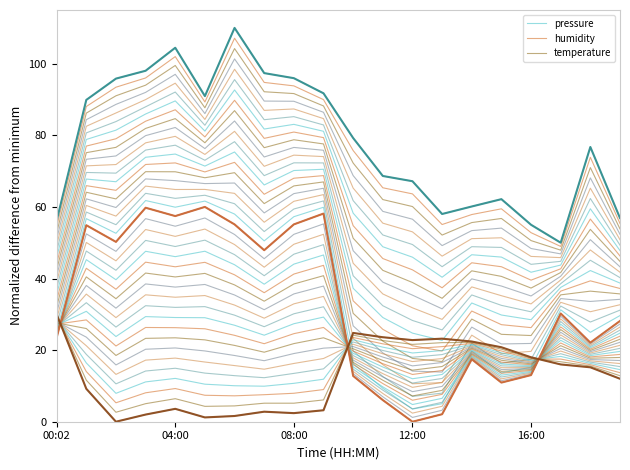

What is the greatest value displayed?

110.0